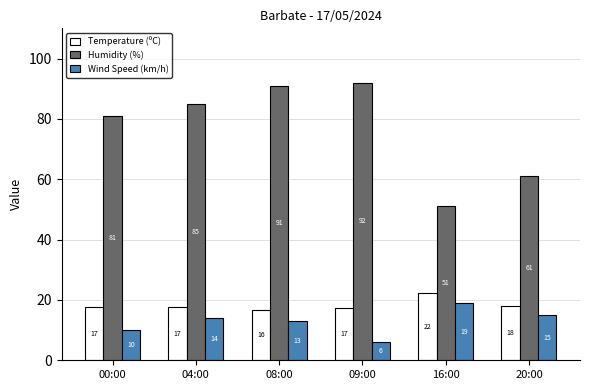

What is the smallest value displayed?

6.0